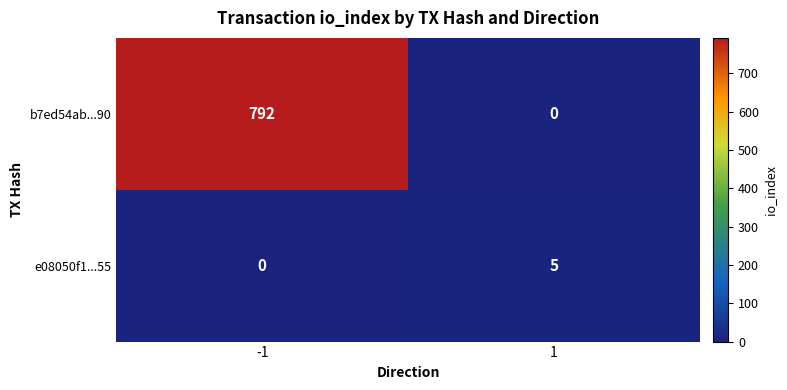

What is the difference between the b7ed54ab...90 values at -1 and 1?

792